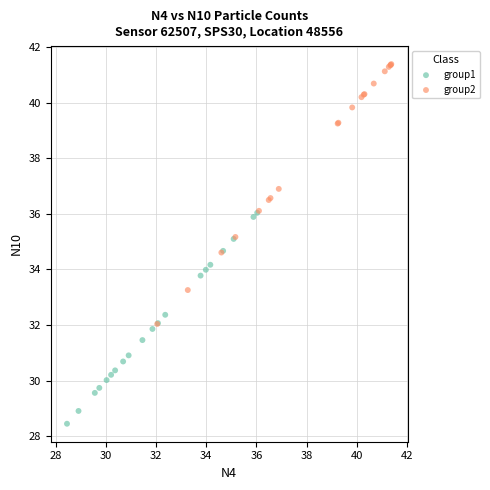

Which series has the largest Y range (max minus min)?

group2